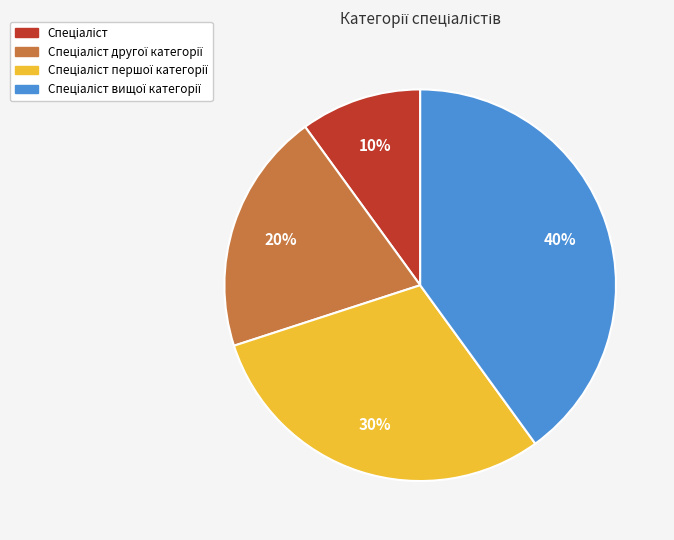

Is there a majority slice in this chart?

No